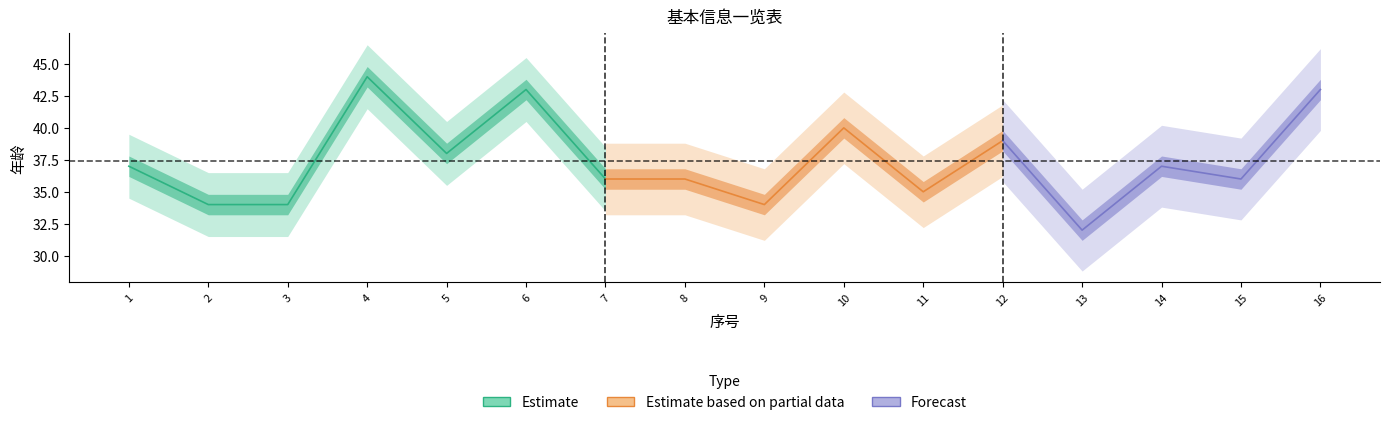

Reading left to right, list all the values displayed in this chart.

年龄: 1=37	2=34	3=34	4=44	5=38	6=43	7=36	8=36	9=34	10=40	11=35	12=39	13=32	14=37	15=36	16=43
序号: 1=1	2=2	3=3	4=4	5=5	6=6	7=7	8=8	9=9	10=10	11=11	12=12	13=13	14=14	15=15	16=16